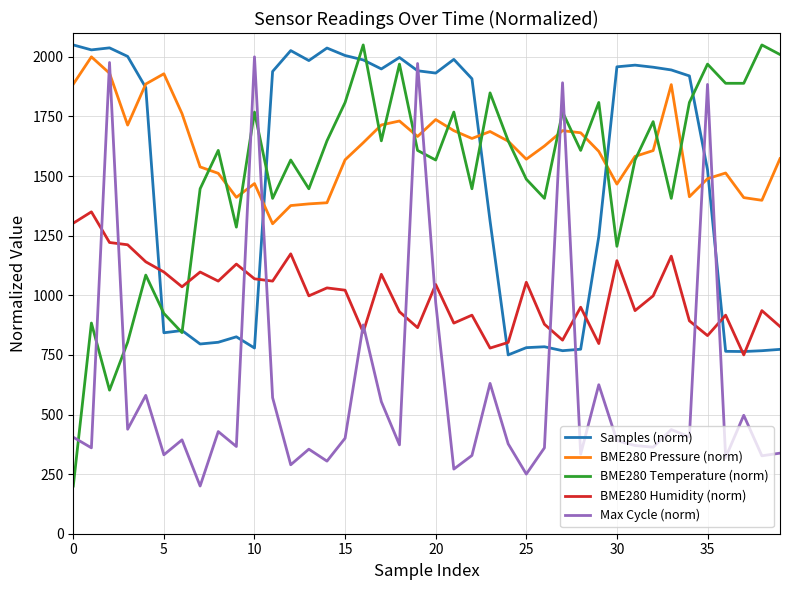

What is the lowest value of the Samples (norm) series?

750.0